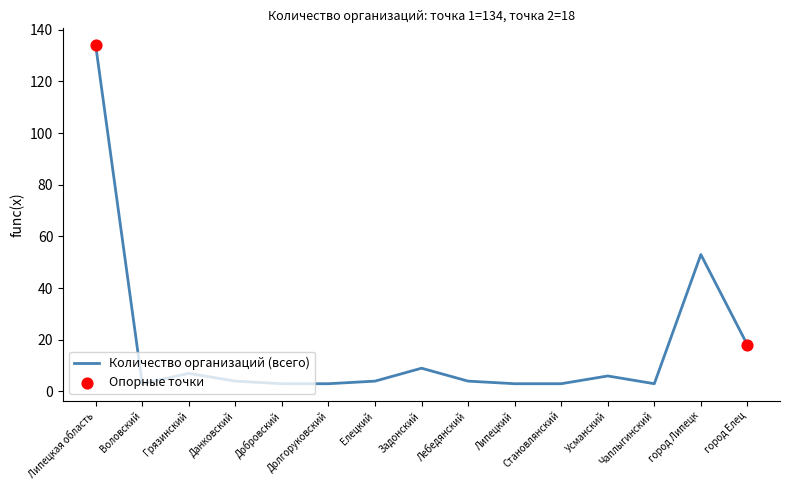

Which has a higher value, Лебедянский or город Липецк?

город Липецк